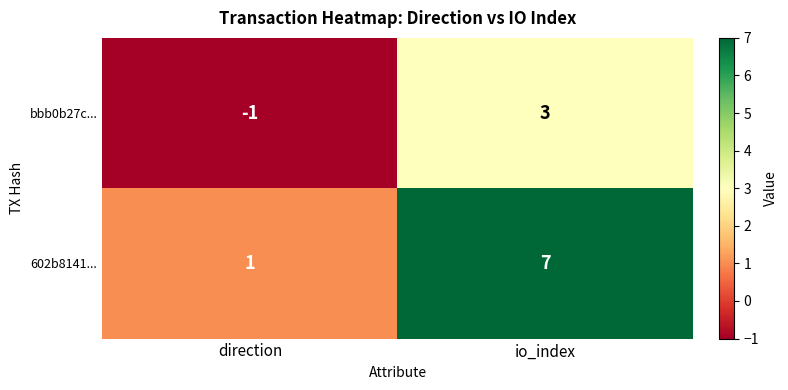

Reading left to right, transcribe all the data shown in this chart.

bbb0b27c...: direction=-1	io_index=3
602b8141...: direction=1	io_index=7